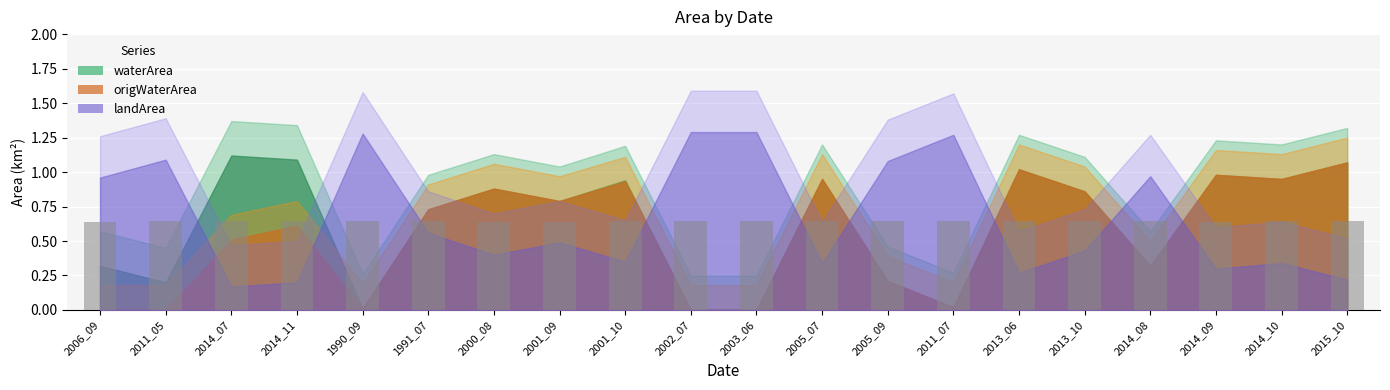

What is the label of the 13th bar from the left?

2005_09